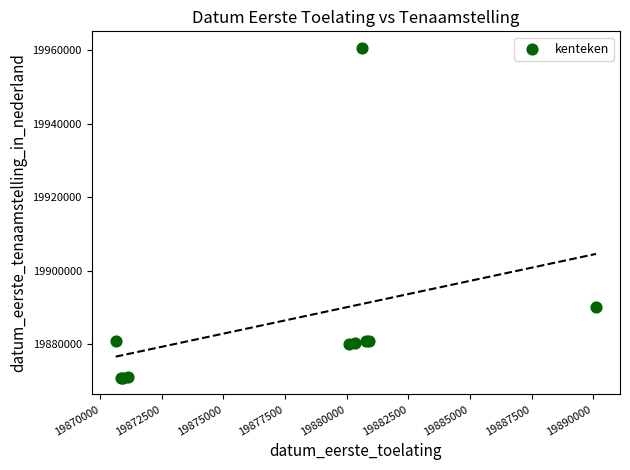

What Y value in the scatter plot is closest to 19915771?

19890116